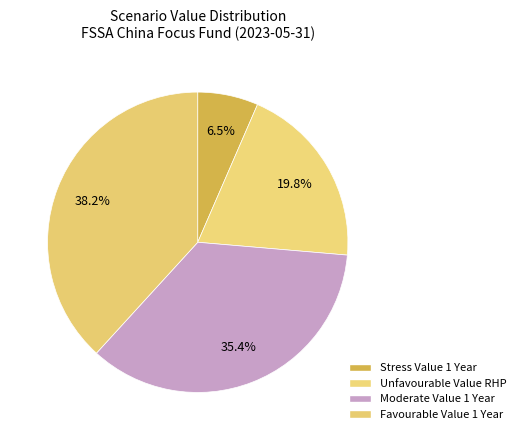

To the nearest percent, what is the average slice percentage?

25%